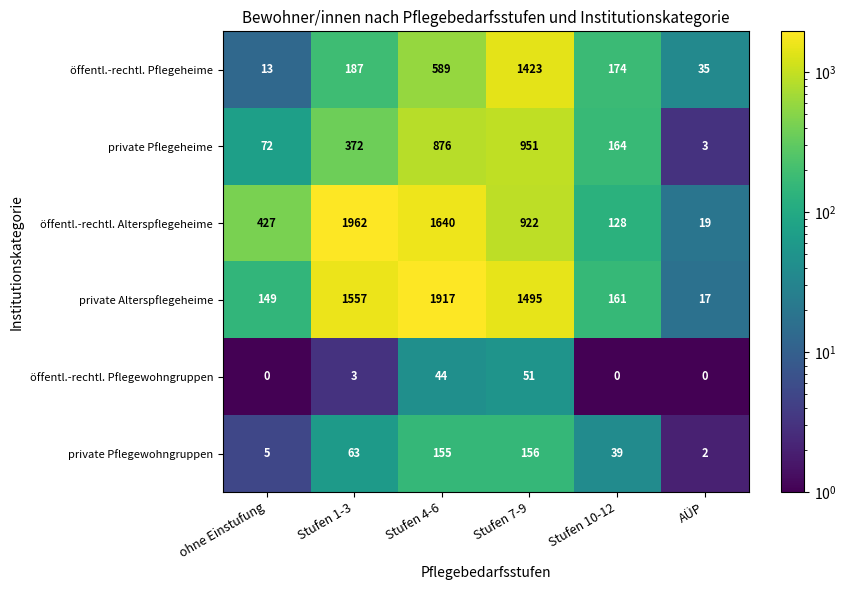

Which series changed the most between Stufen 1-3 and Stufen 4-6?

private Pflegeheime